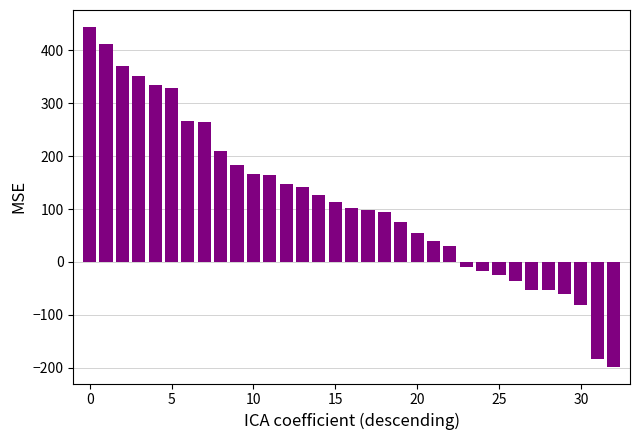

What is the difference between the second highest and second lowest values?

597.0